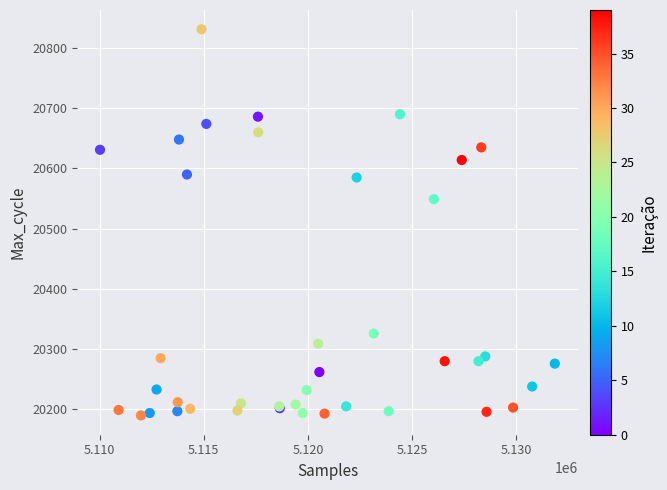

What Y value in the scatter plot is closest to 20510?

20549